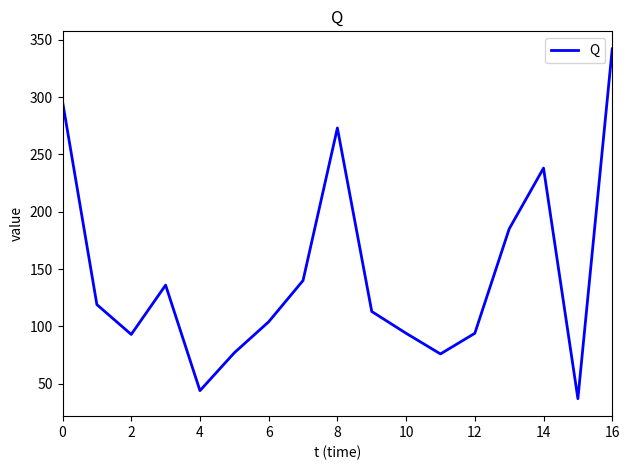

What is the greatest value displayed?

342